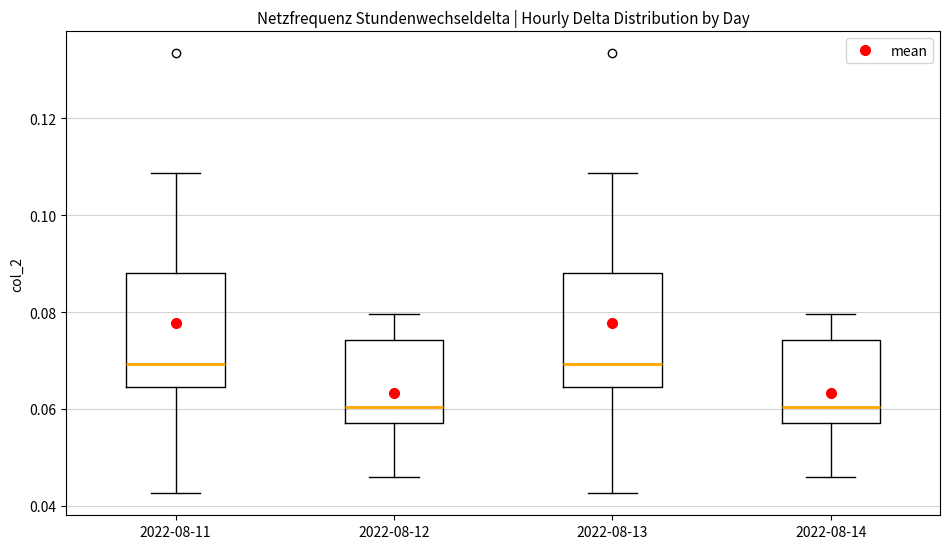

Reading left to right, transcribe this box plot: for each box, give where its median line is, the range the box spans, and where its two whiskers end, as read against the y-axis. The values are not printed on the chart, so give them approximately, as read against the axis.

2022-08-11: median 0.070, box 0.064 to 0.088, whiskers 0.042 to 0.108
2022-08-12: median 0.060, box 0.058 to 0.074, whiskers 0.046 to 0.080
2022-08-13: median 0.070, box 0.064 to 0.088, whiskers 0.042 to 0.108
2022-08-14: median 0.060, box 0.058 to 0.074, whiskers 0.046 to 0.080